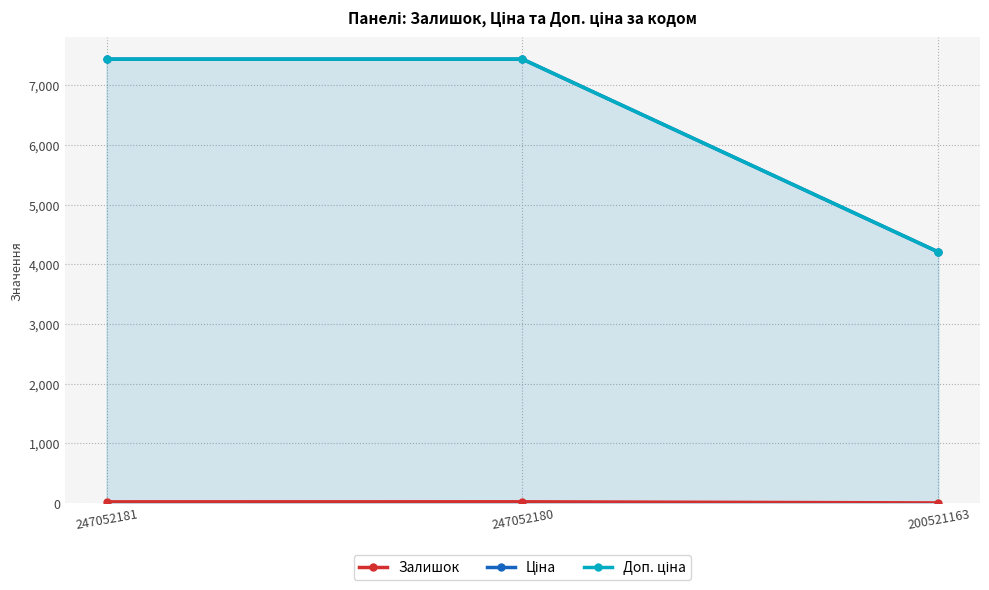

What is the difference between the highest and lowest values at 247052180?

7415.2